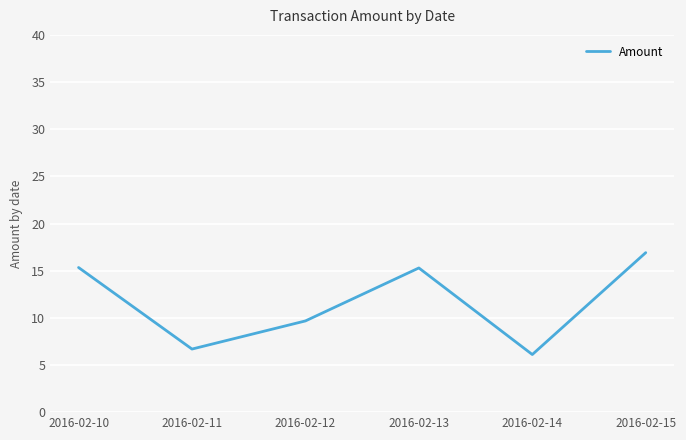

True or false: the data shows 15.3 at 2016-02-13.

True